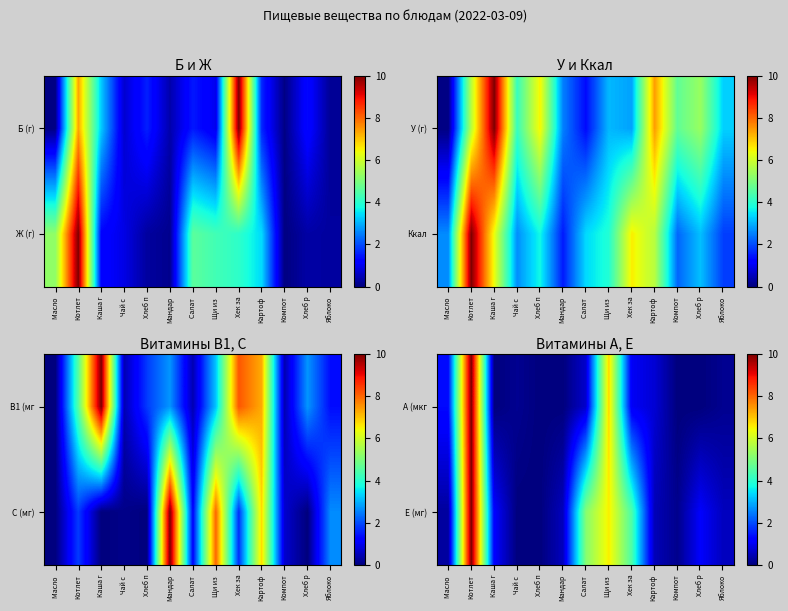

Between Хлеб п and Щи из, which series saw the biggest shift?

A (мкг